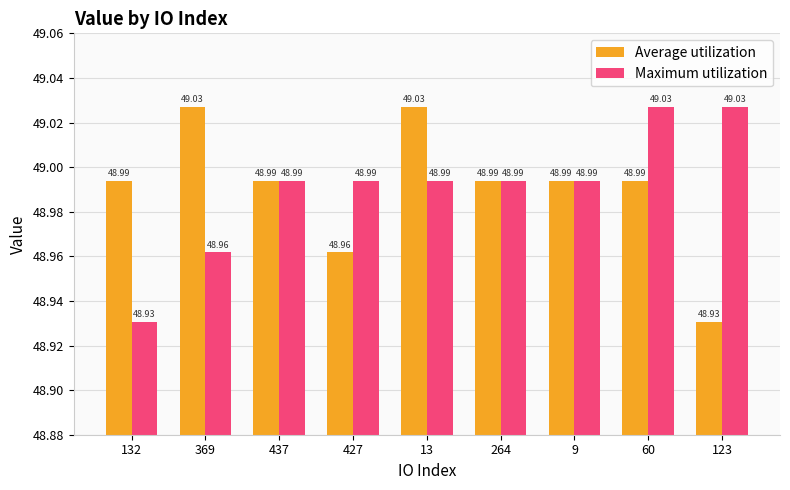

How many categories are shown in the chart?

9